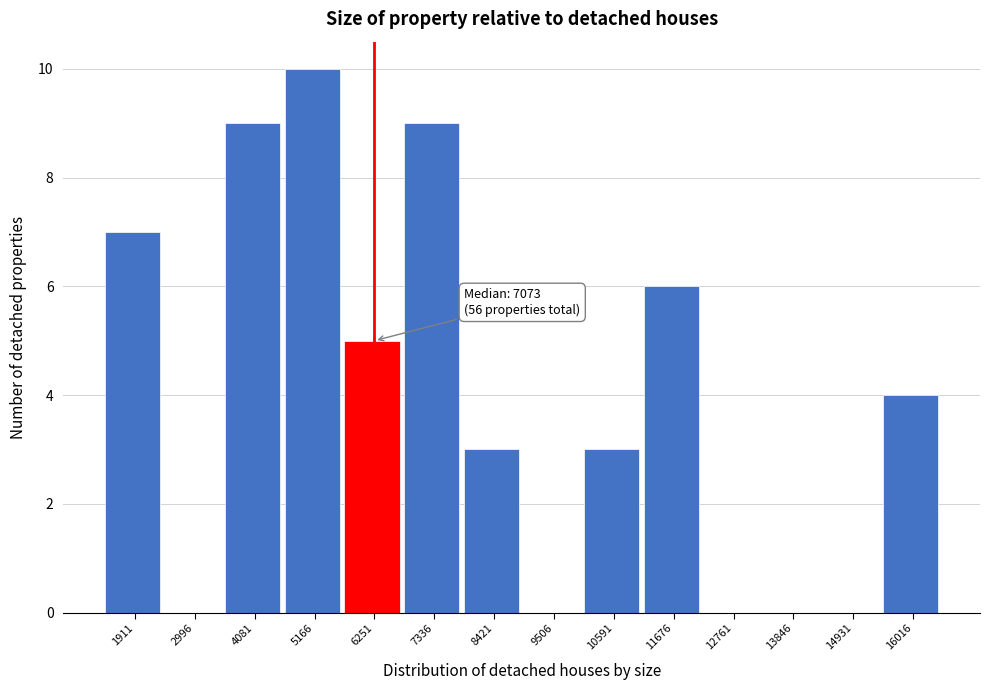

Reading right to left, what are all the values shown in this chart?

16016=4	14931=0	13846=0	12761=0	11676=6	10591=3	9506=0	8421=3	7336=9	6251=5	5166=10	4081=9	2996=0	1911=7